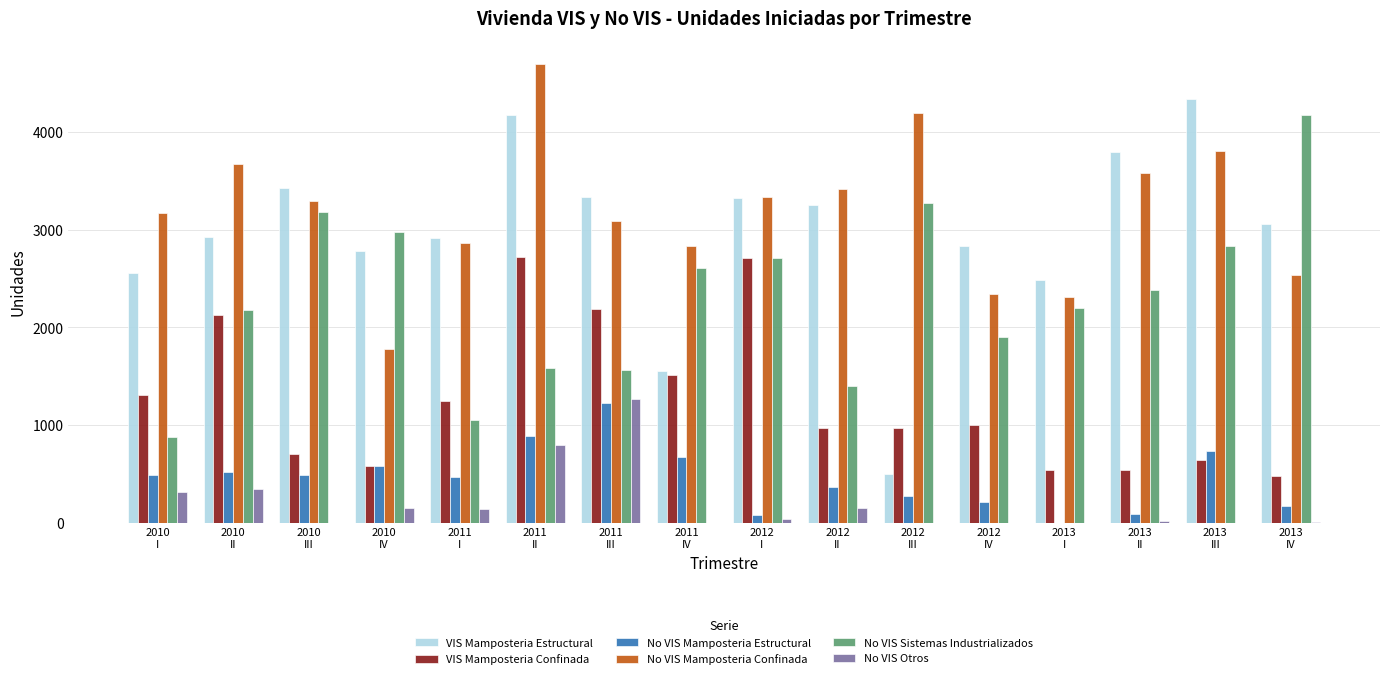

Count the number of data series in this chart.

6